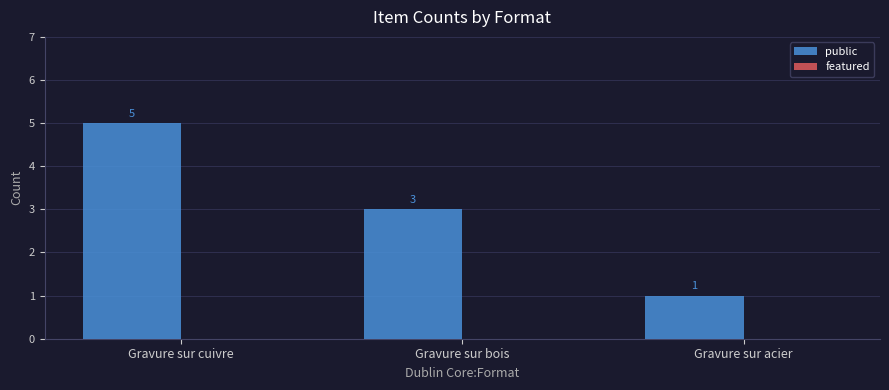

Reading right to left, what are all the values shown in this chart?

1	3	5